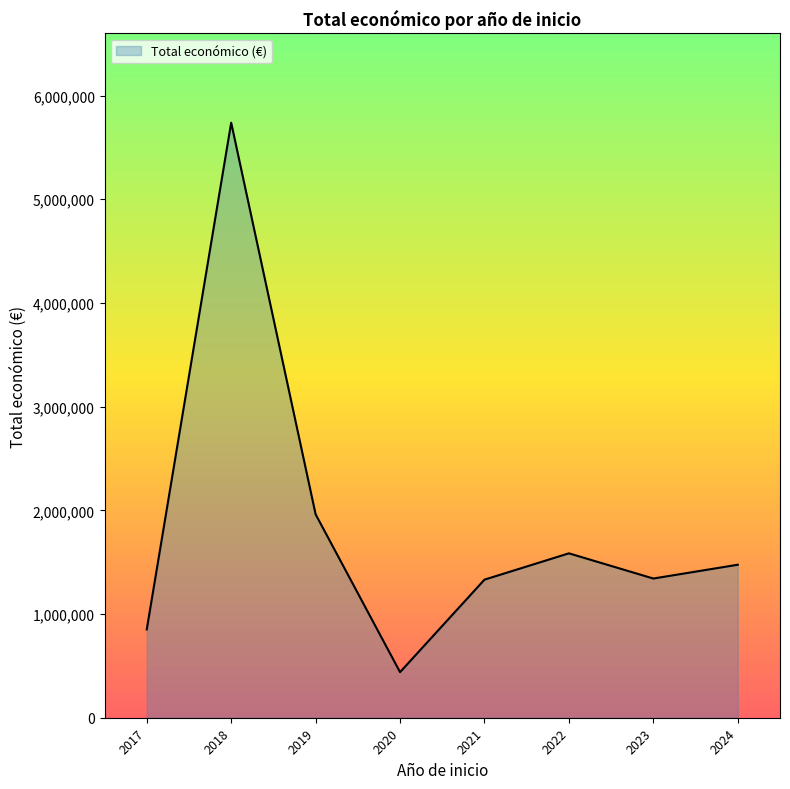

The value at 2024 is 861906. True or false?

False